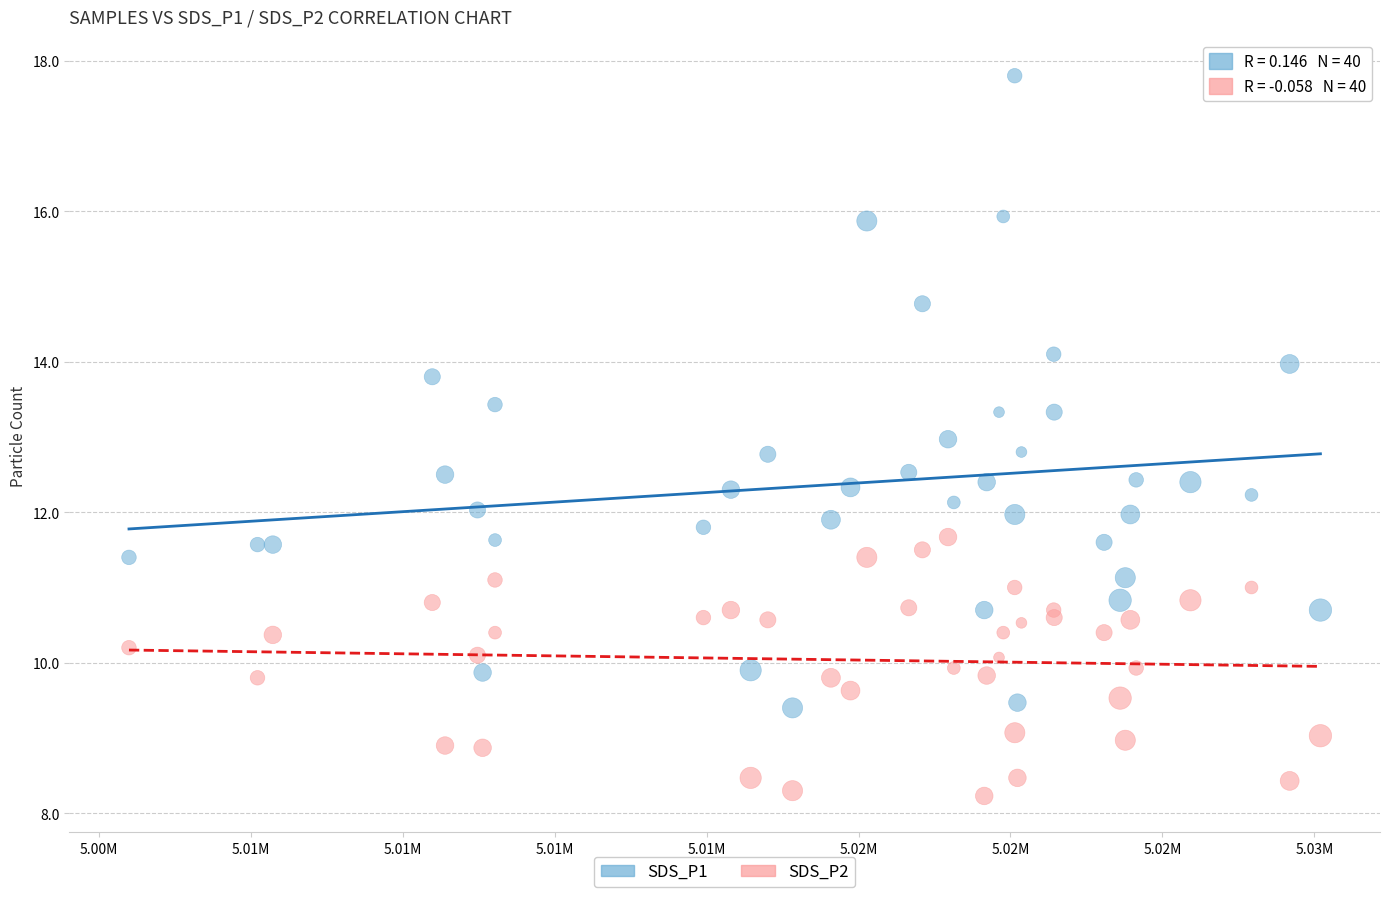

Which series contains the highest Y value?

SDS_P1